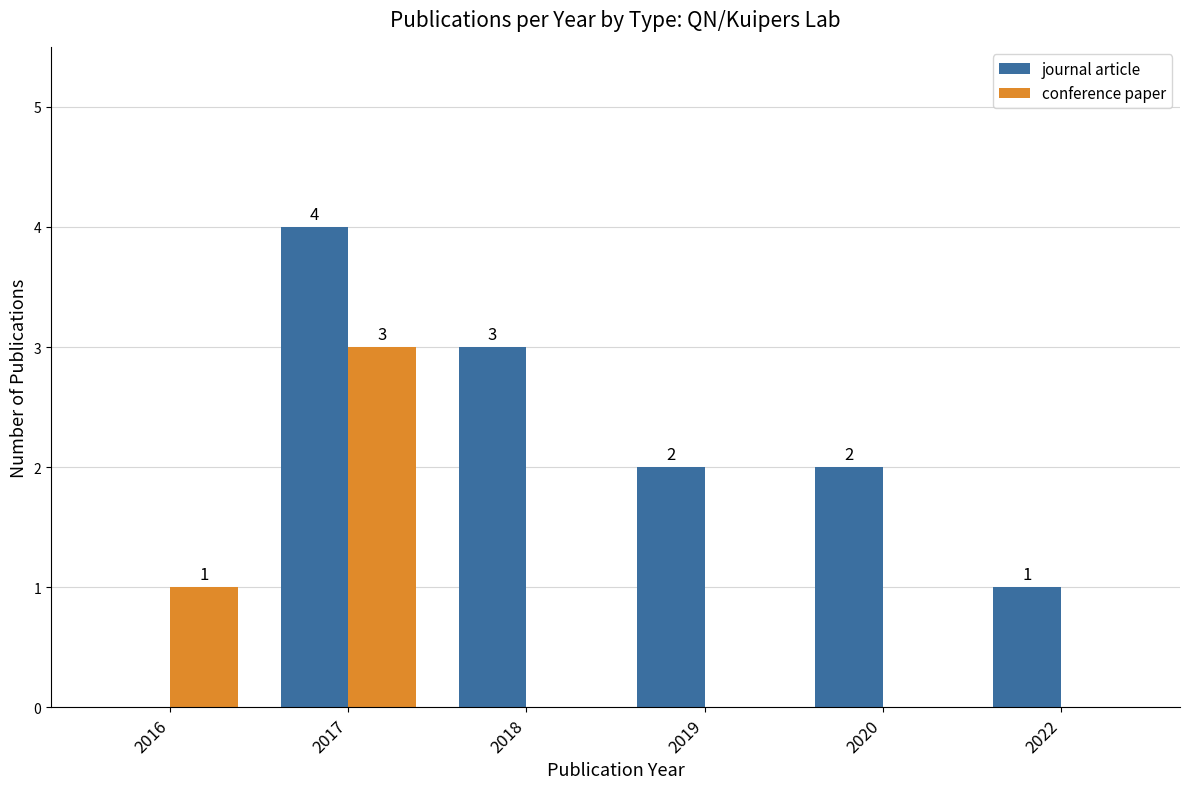

How many categories are shown in the chart?

6